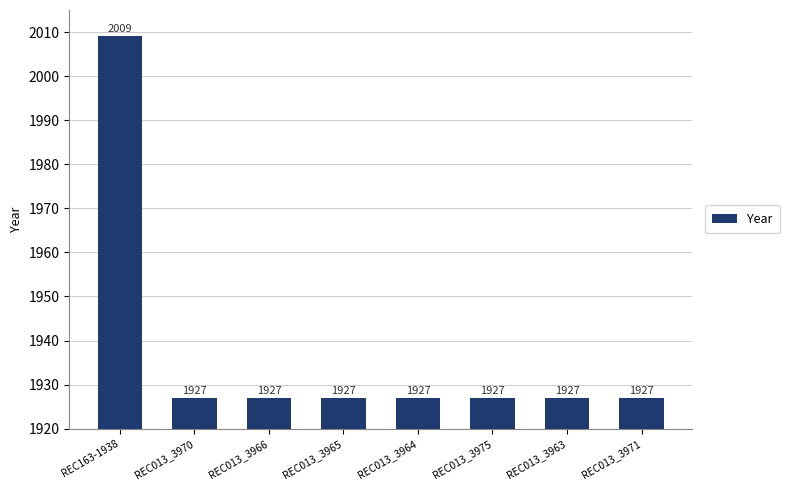

What is the smallest value displayed?

1927